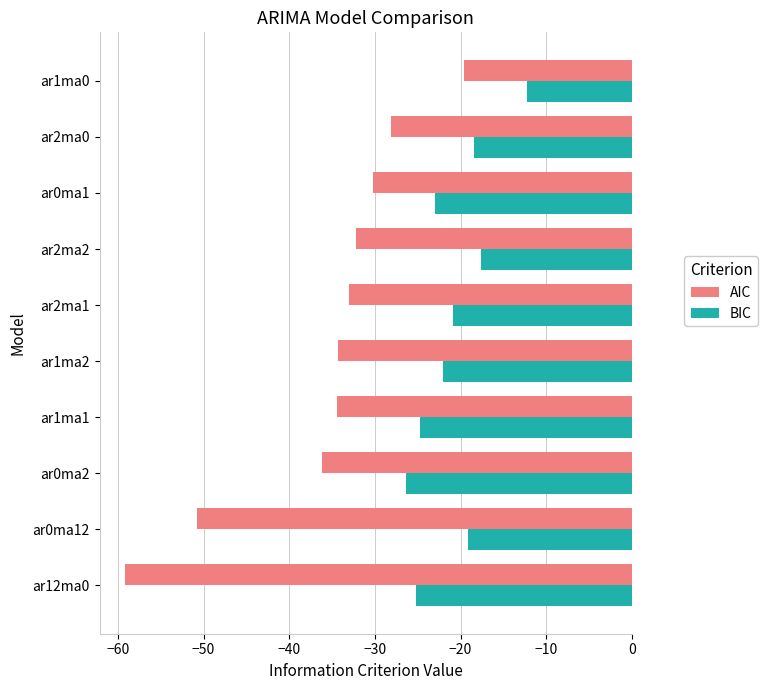

At which label is AIC closest to -39?

ar0ma2